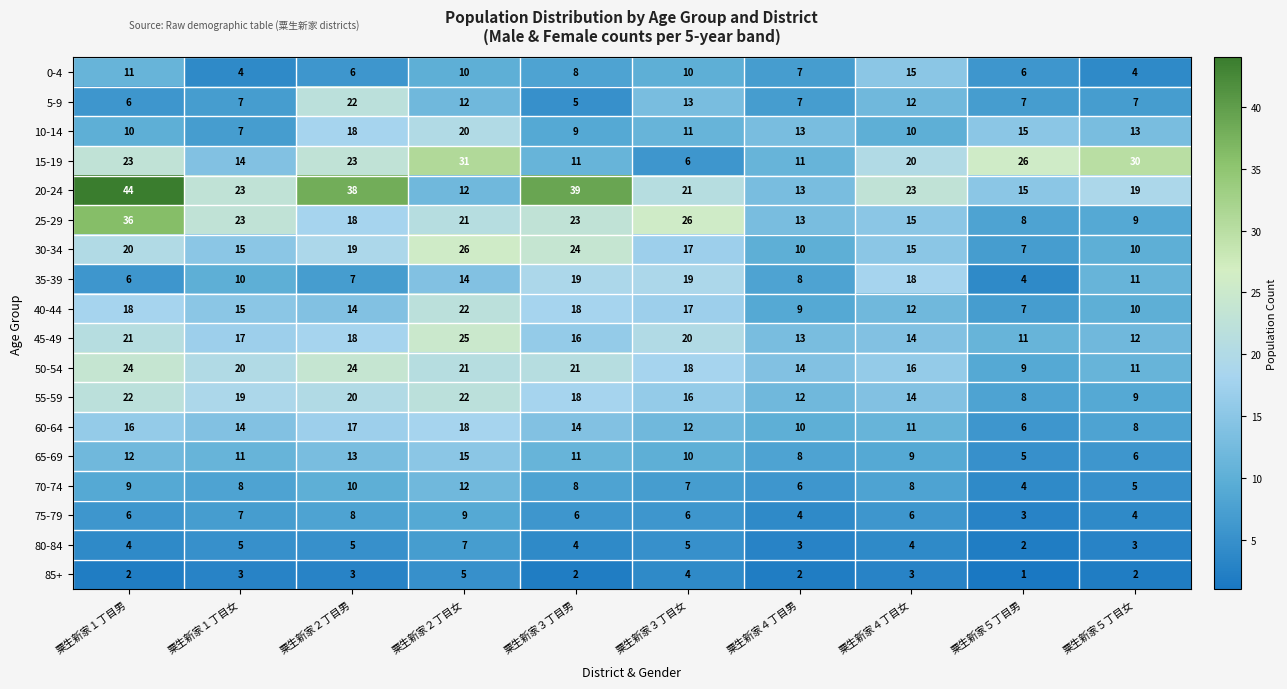

What is the sum of all 55-59 values?

160